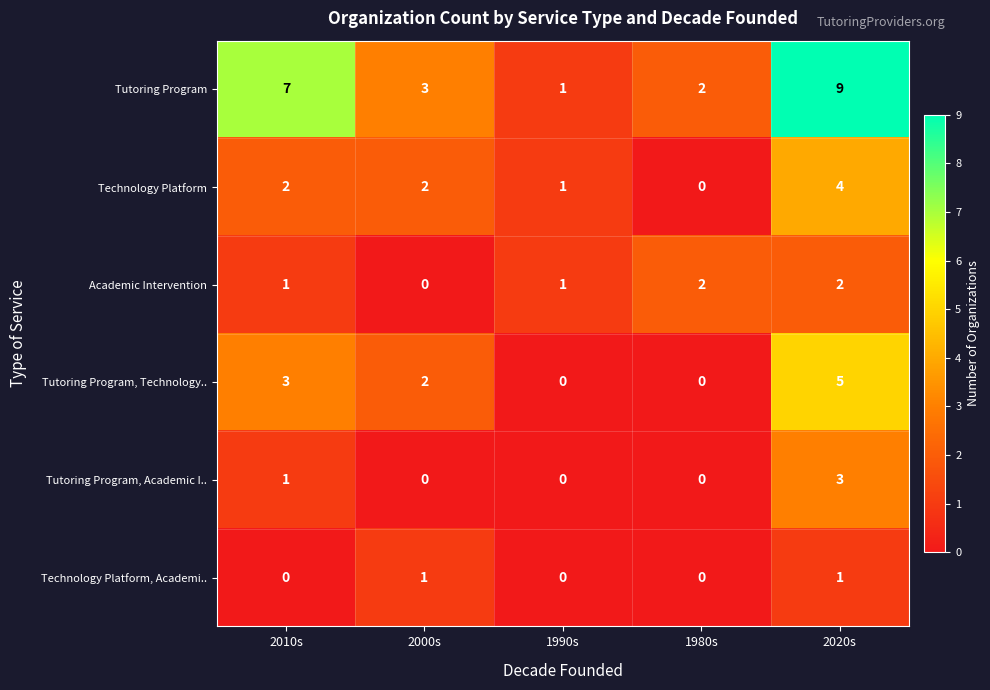

The value of Tutoring Program at 2020s is 14. True or false?

False